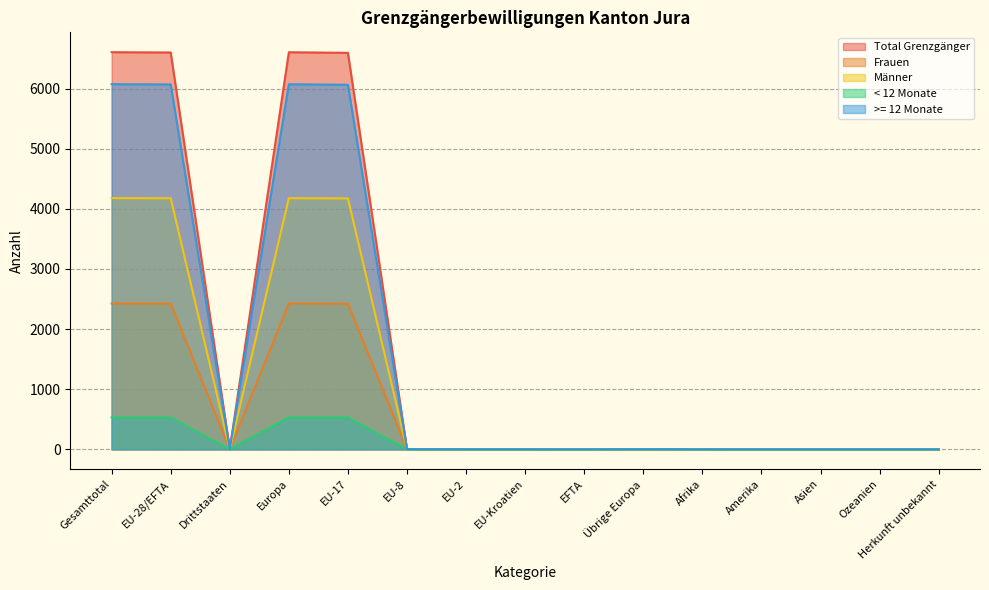

At which label does Total Grenzgänger reach its minimum?

EFTA